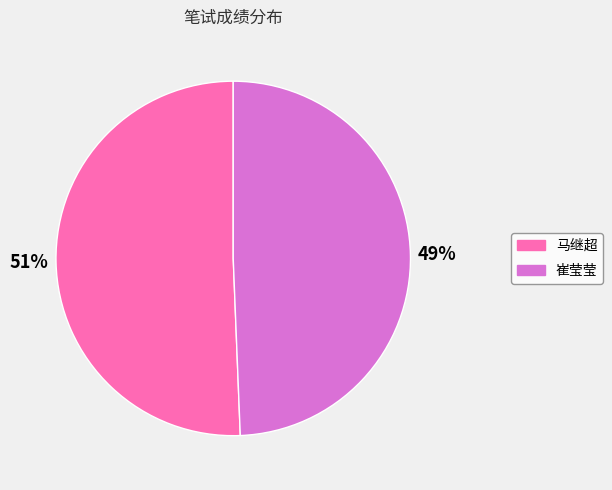

What is the smallest slice in the pie chart?

崔莹莹